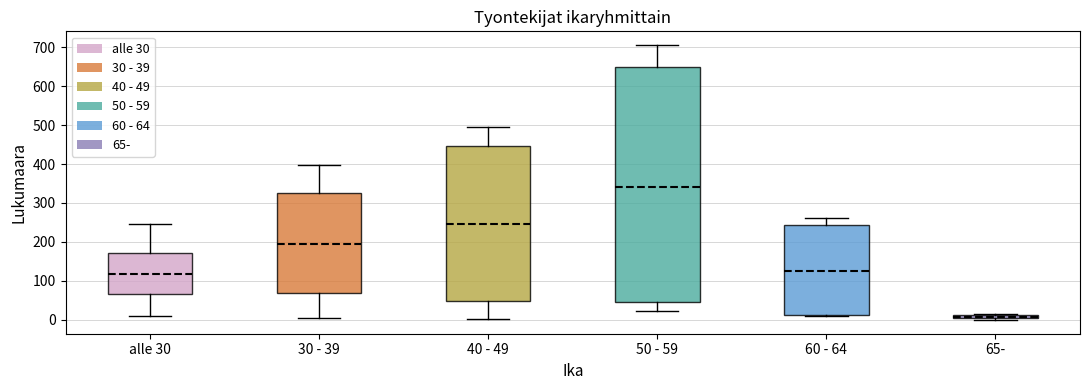

Which box has the highest median line?

50 - 59